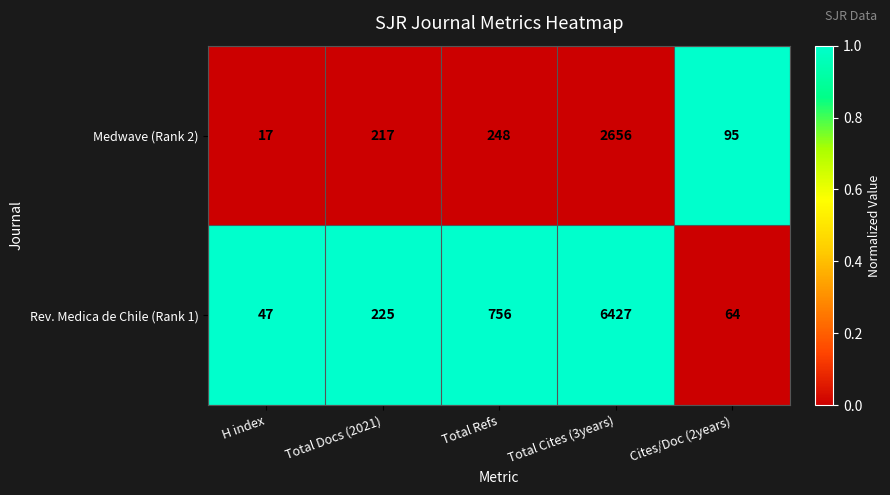

The value of Rev. Medica de Chile (Rank 1) at Total Refs is 756. True or false?

True